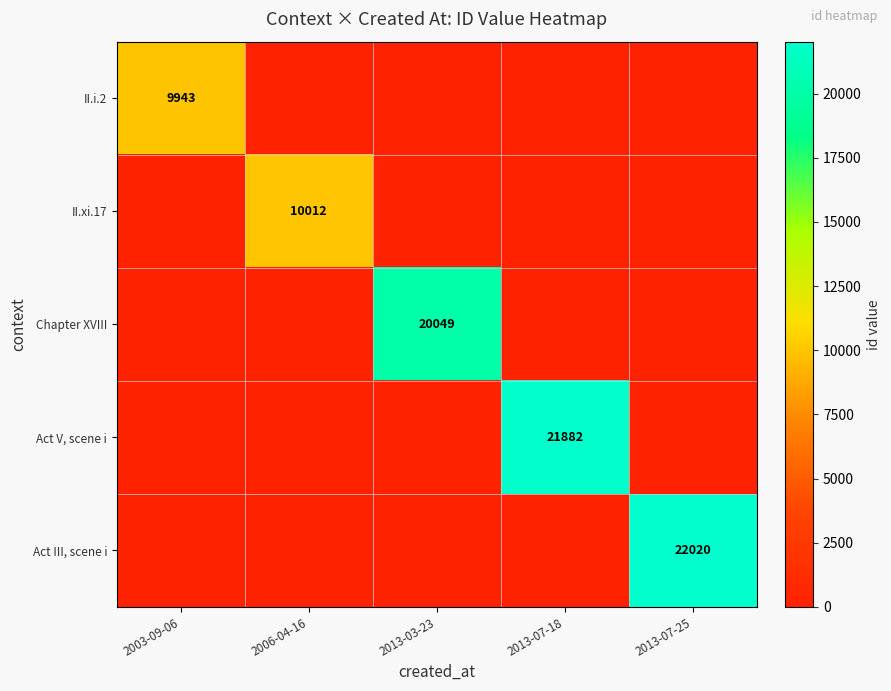

What is the total value across all series at 2013-07-18?

21882